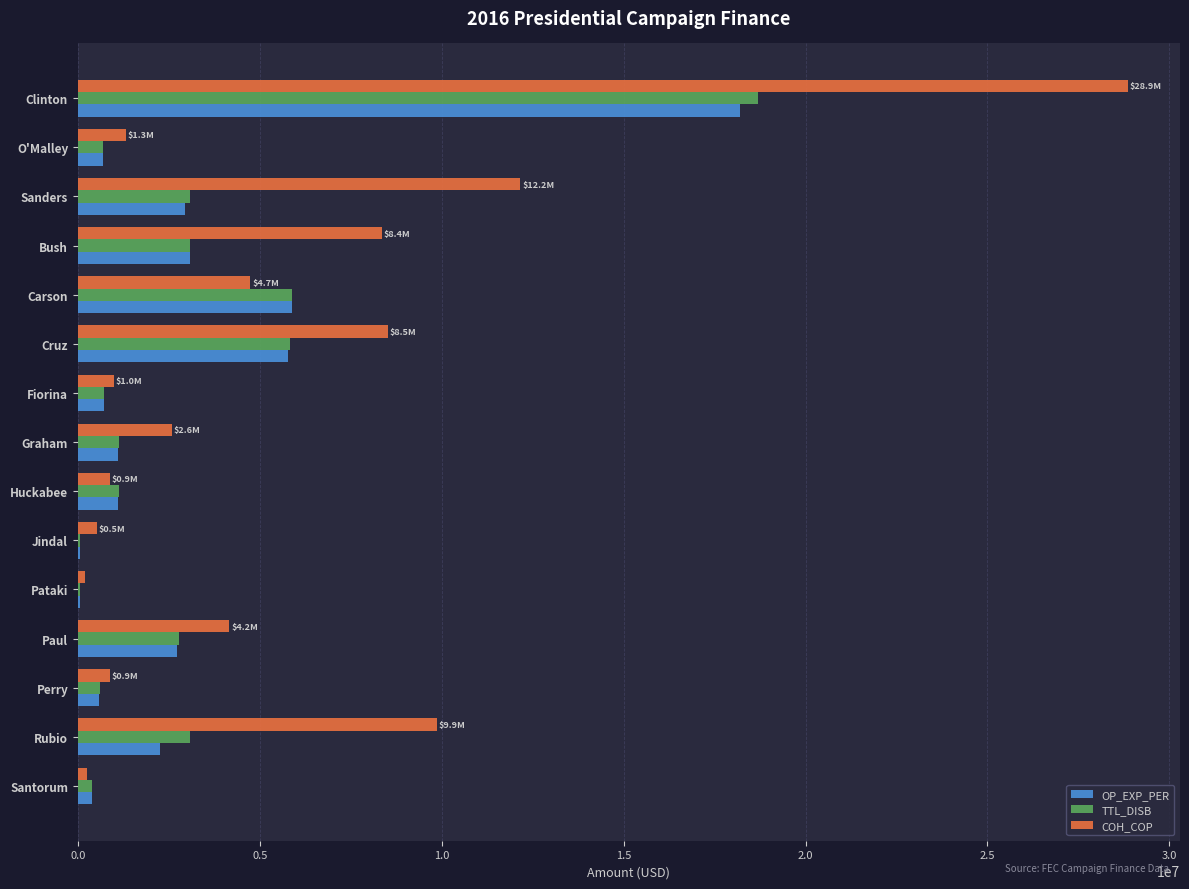

The COH_COP series shows 2582819.1 at Graham. True or false?

True